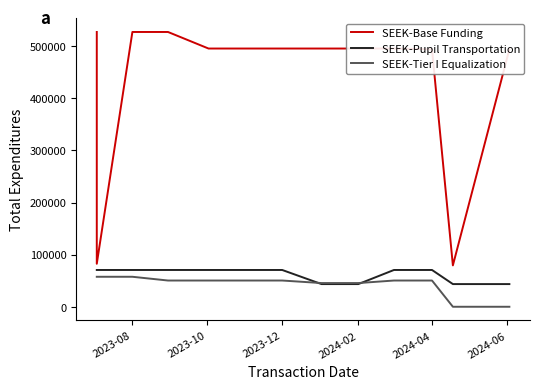

Rank the series by their maximum value, from lowest to highest.

SEEK-Tier I Equalization, SEEK-Pupil Transportation, SEEK-Base Funding